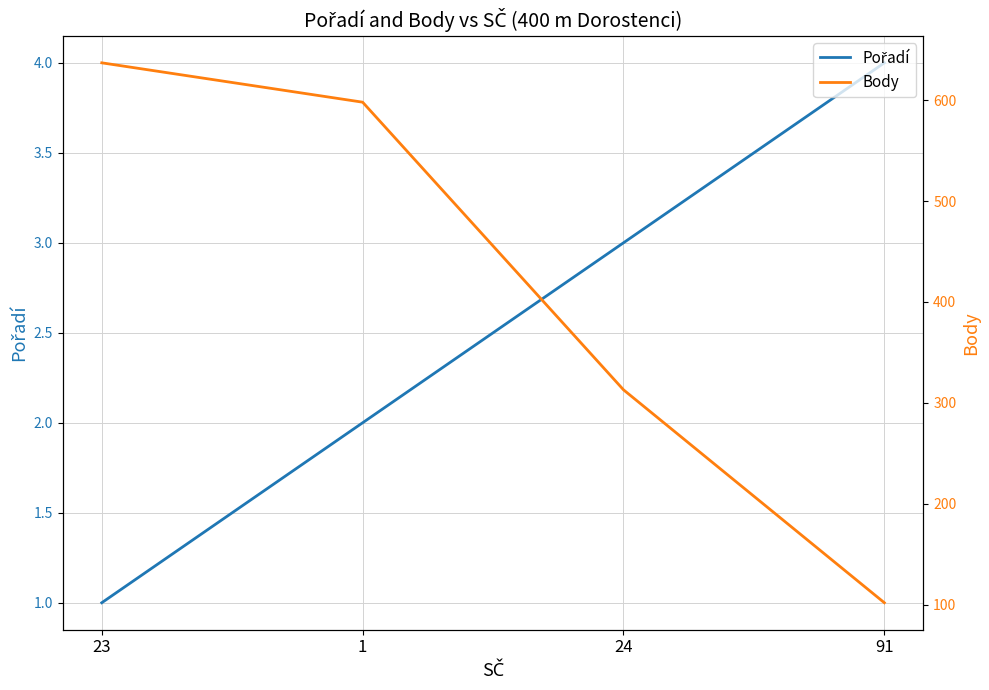

What is the value of the Body point at the 2nd from the left?

598